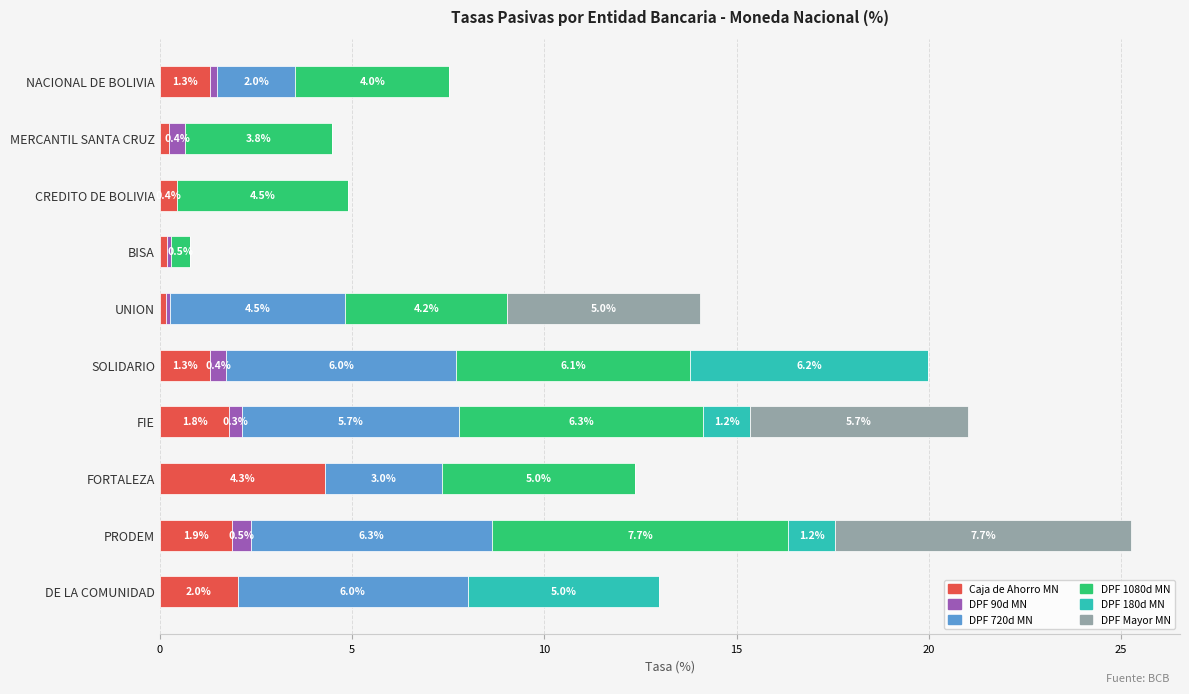

What is the sum of the Caja de Ahorro MN values at DE LA COMUNIDAD and PRODEM?

3.9